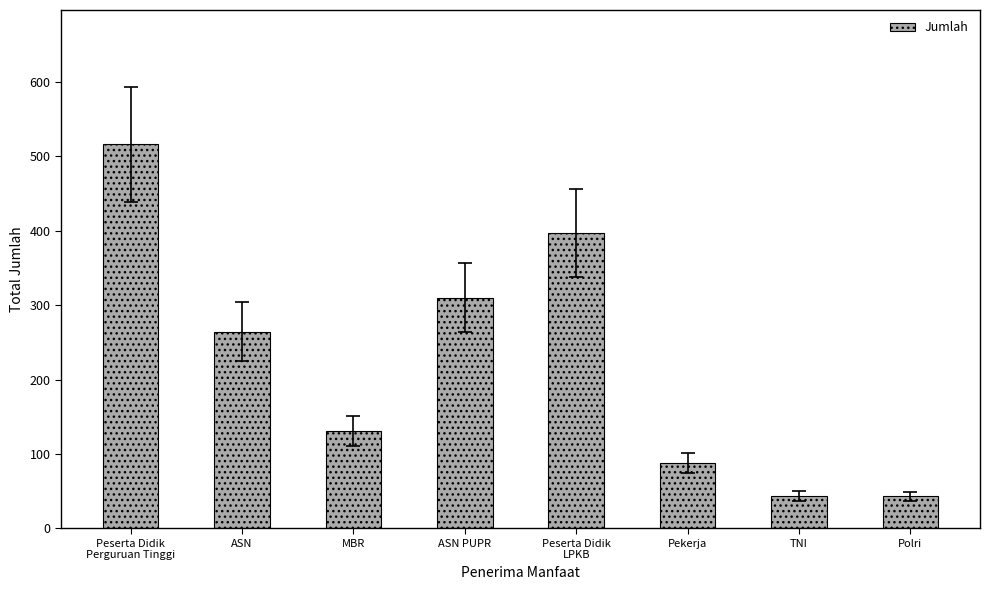

Where is the data nearest to the value 279?

ASN